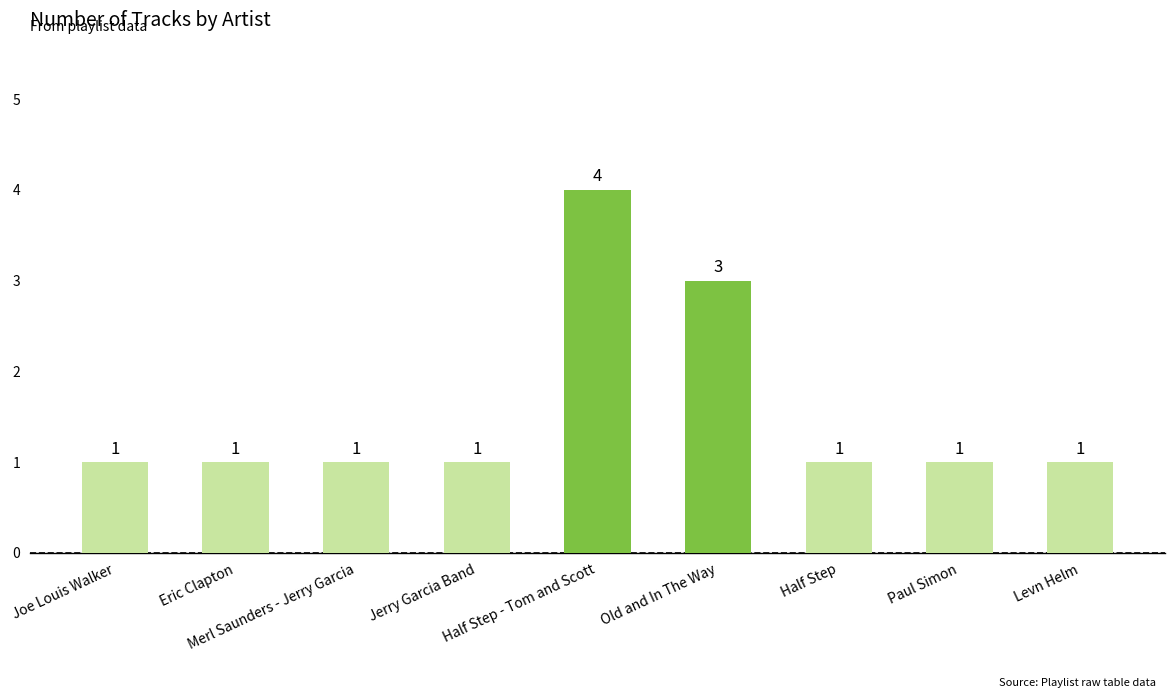

What is the greatest value displayed?

4